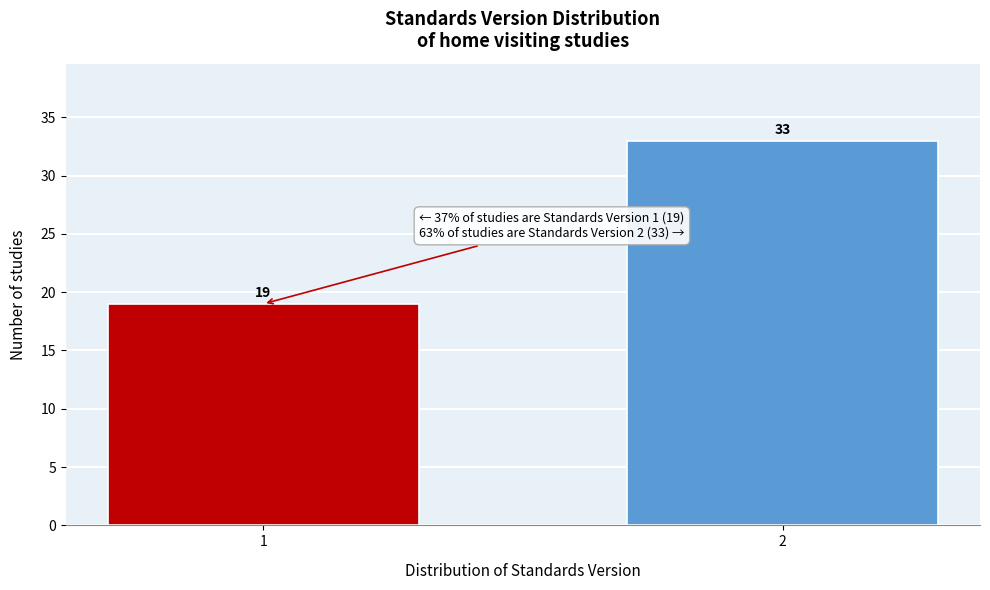

Reading left to right, what are all the values shown in this chart?

1=19	2=33